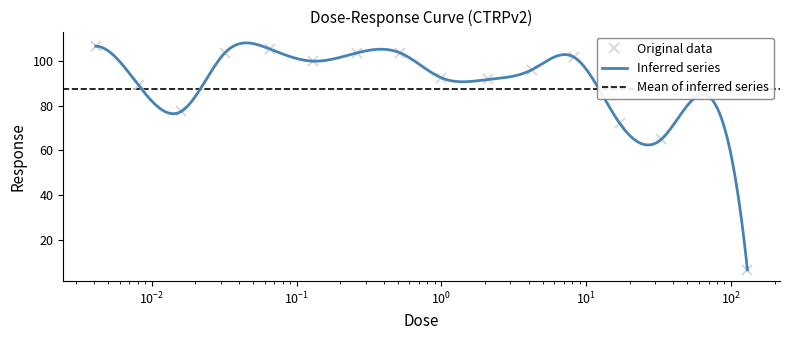

What is the value of the Original data point at the 14th from the left?

64.9